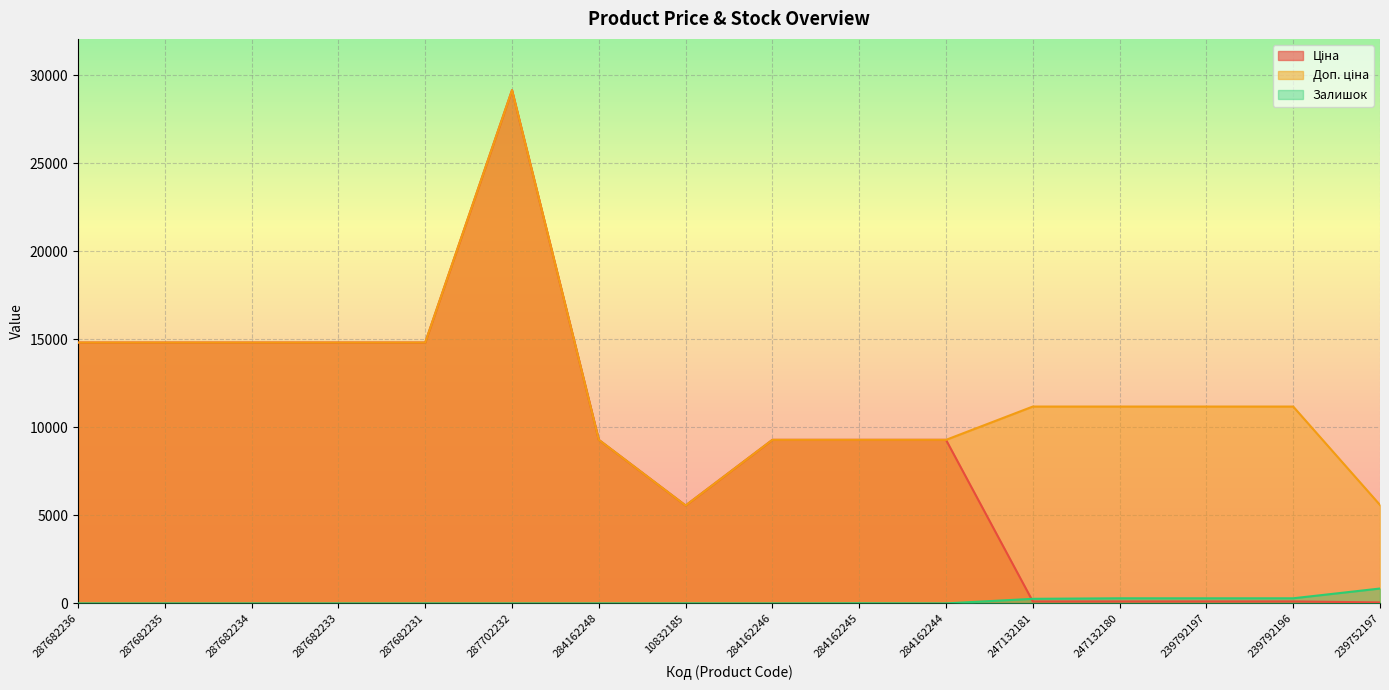

Which series ends up on top after the final intersection of Залишок and Ціна?

Залишок